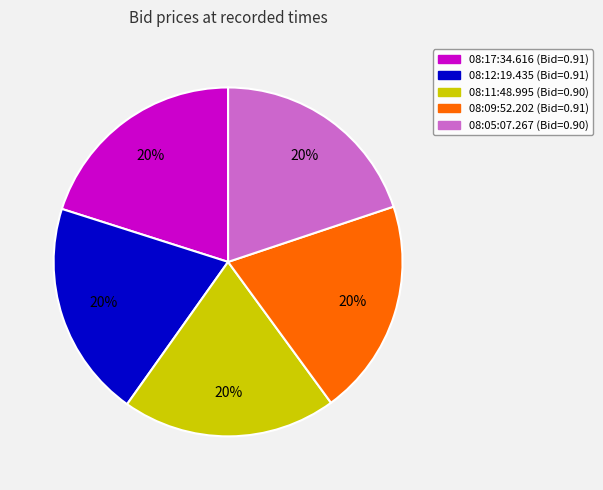

Does 08:17:34.616 represent more than half of the total?

No